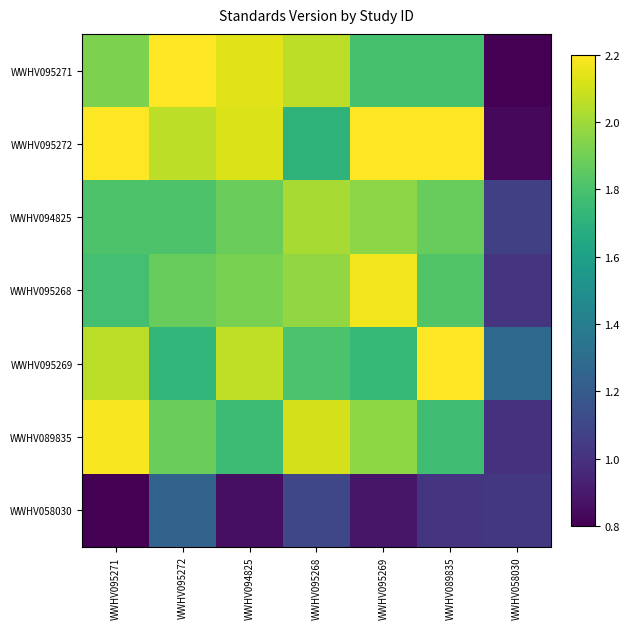

Which label corresponds to the largest value in the chart?

WWHV095272